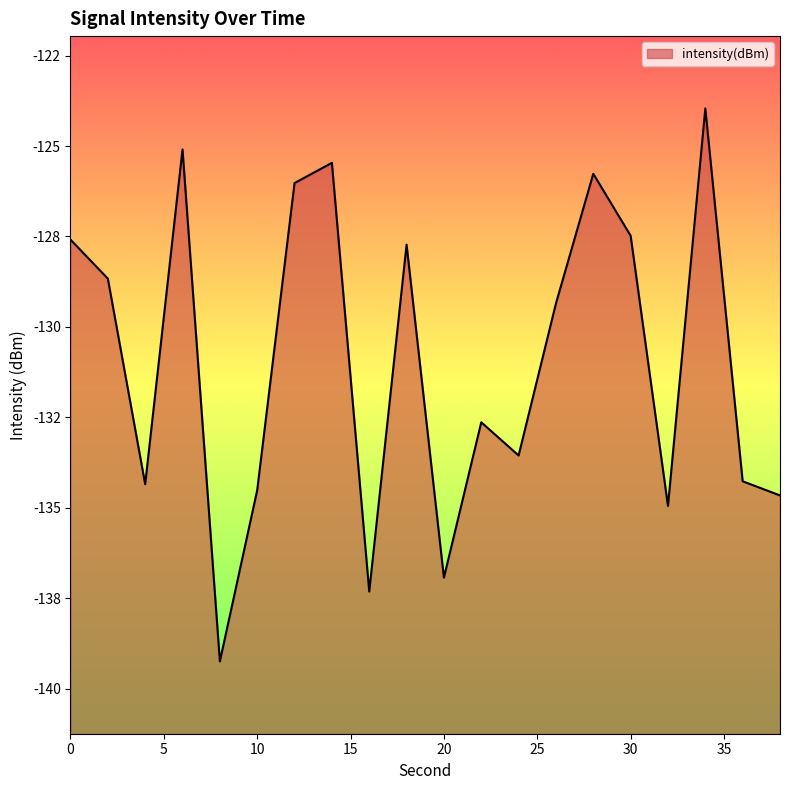

Rank the categories by value from lowest to highest.

8, 16, 20, 32, 38, 10, 4, 36, 24, 22, 26, 2, 18, 0, 30, 12, 28, 14, 6, 34